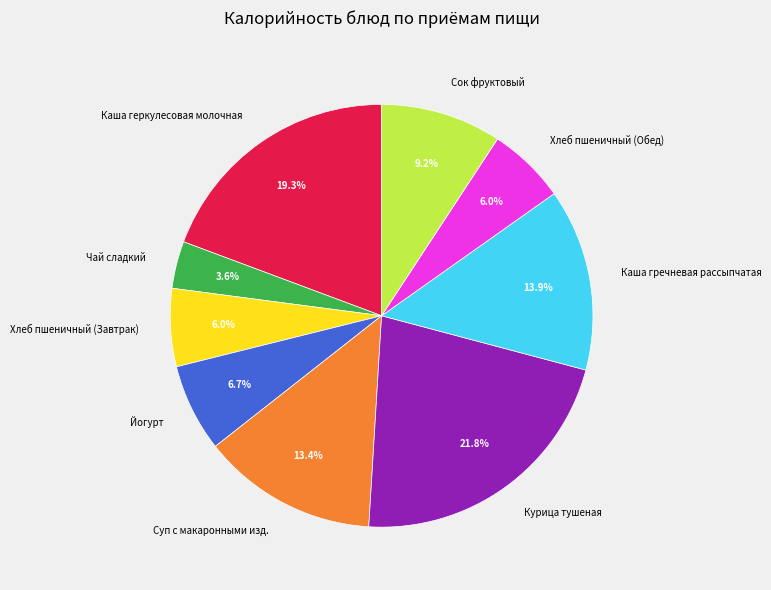

Between Каша гречневая рассыпчатая and Хлеб пшеничный (Обед), which is larger?

Каша гречневая рассыпчатая